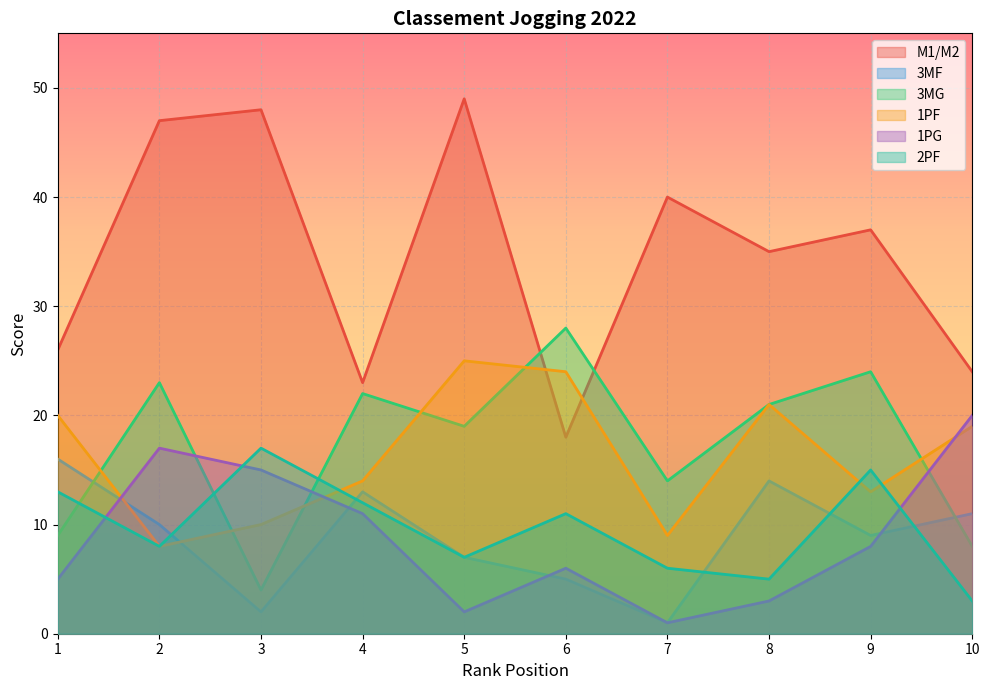

At how many categories does at least one series exceed 15?

10